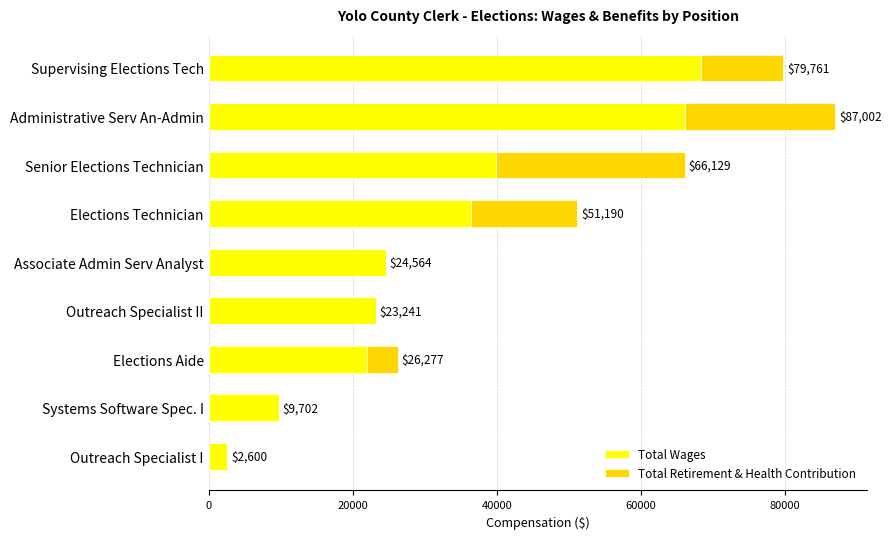

What is the total value across all series at Administrative Serv An-Admin?

87002